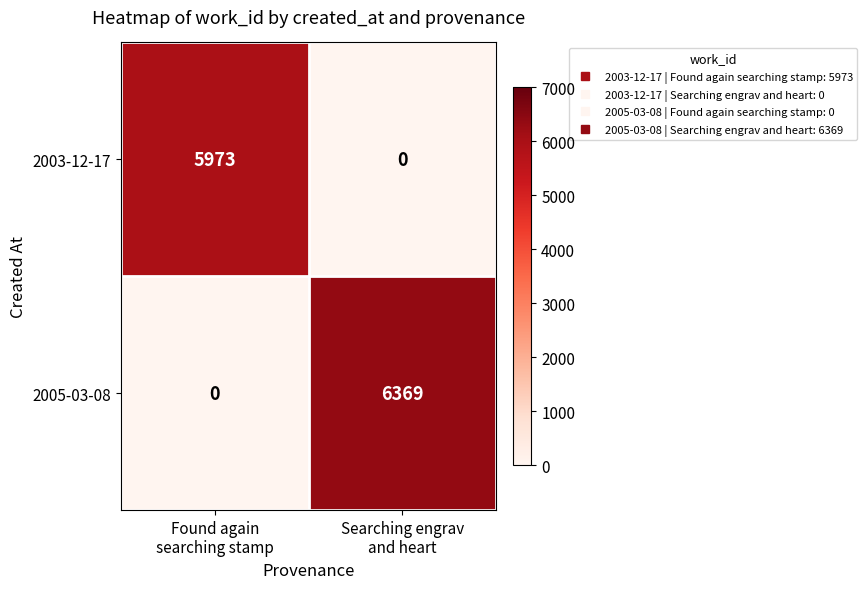

Which series has the largest range (max minus min)?

2005-03-08